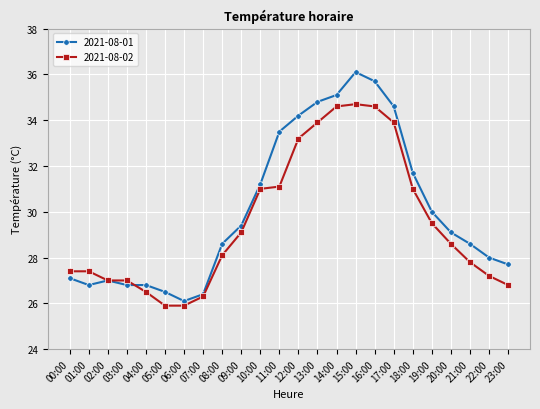

The 2021-08-02 series shows 17.3 at 05:00. True or false?

False